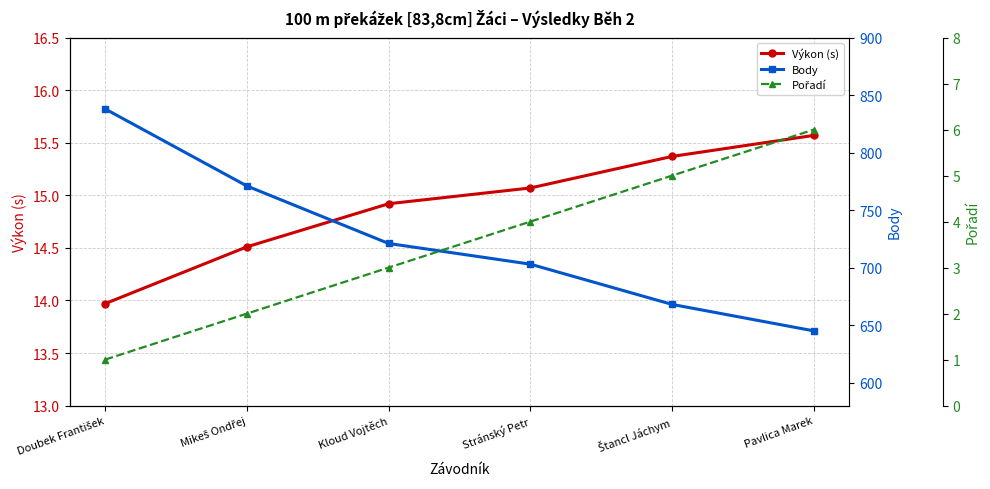

Which has a higher value, Štancl Jáchym or Pavlica Marek?

Pavlica Marek